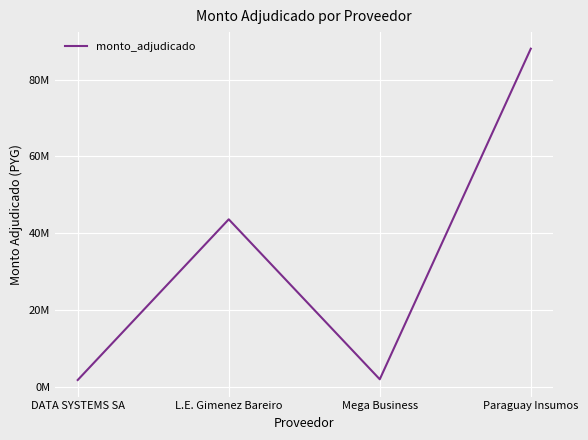

What is the approximate value at DATA SYSTEMS SA, to the nearest 100?

1705200